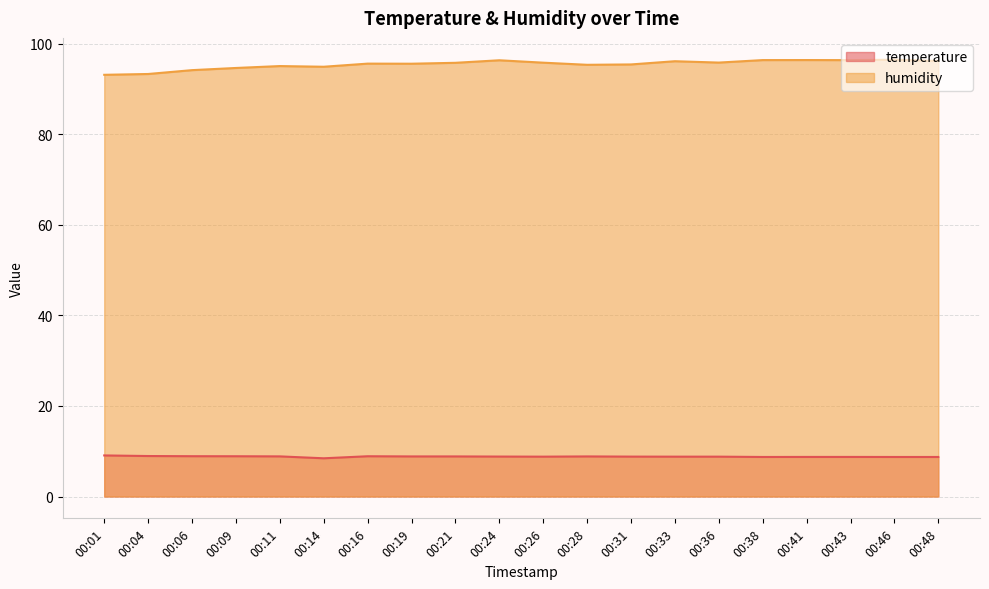

What is the value of the humidity point at the 9th from the left?

95.8